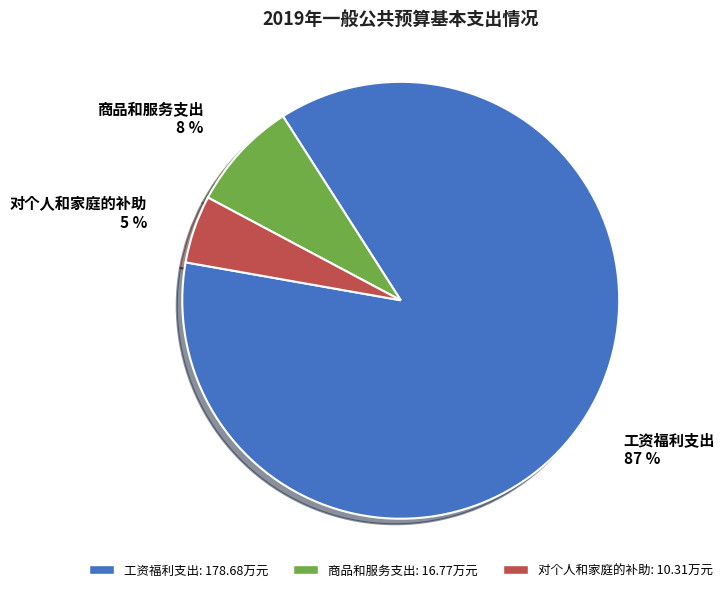

Does 商品和服务支出 account for over 50% of the chart?

No